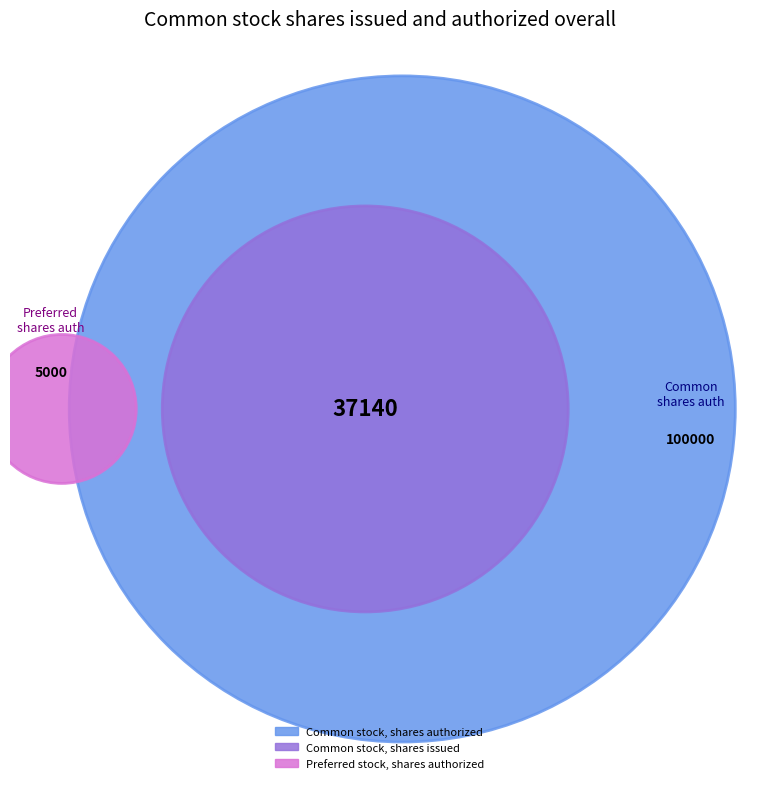

Rank the categories by value from lowest to highest.

Preferred stock, shares authorized, Common stock, shares issued, Common stock, shares authorized